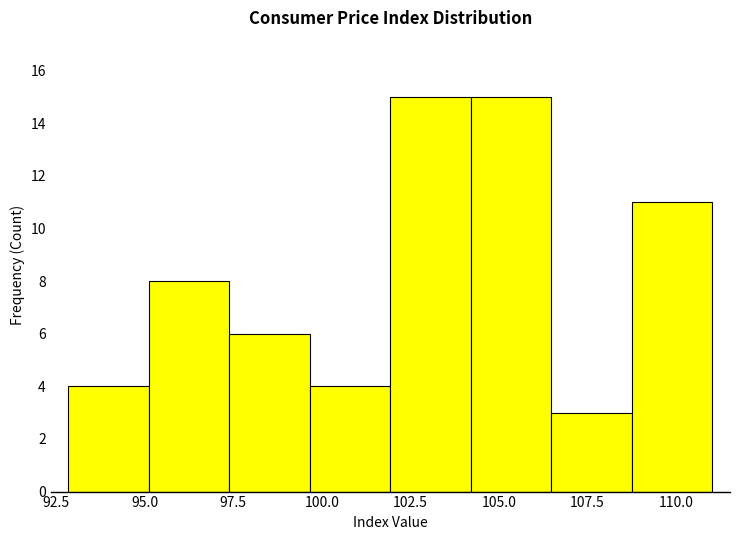

Reading left to right, transcribe this chart: for each bar, give the range it covers on the x-axis and its height. Neither the bar edges nor the heights are printed on the chart, so give them approximately, as read against the axes.

93.0 to 95.0: 4
95.0 to 97.5: 8
97.5 to 99.5: 6
99.5 to 102.0: 4
102.0 to 104.0: 15
104.0 to 106.5: 15
106.5 to 108.5: 3
108.5 to 111.0: 11